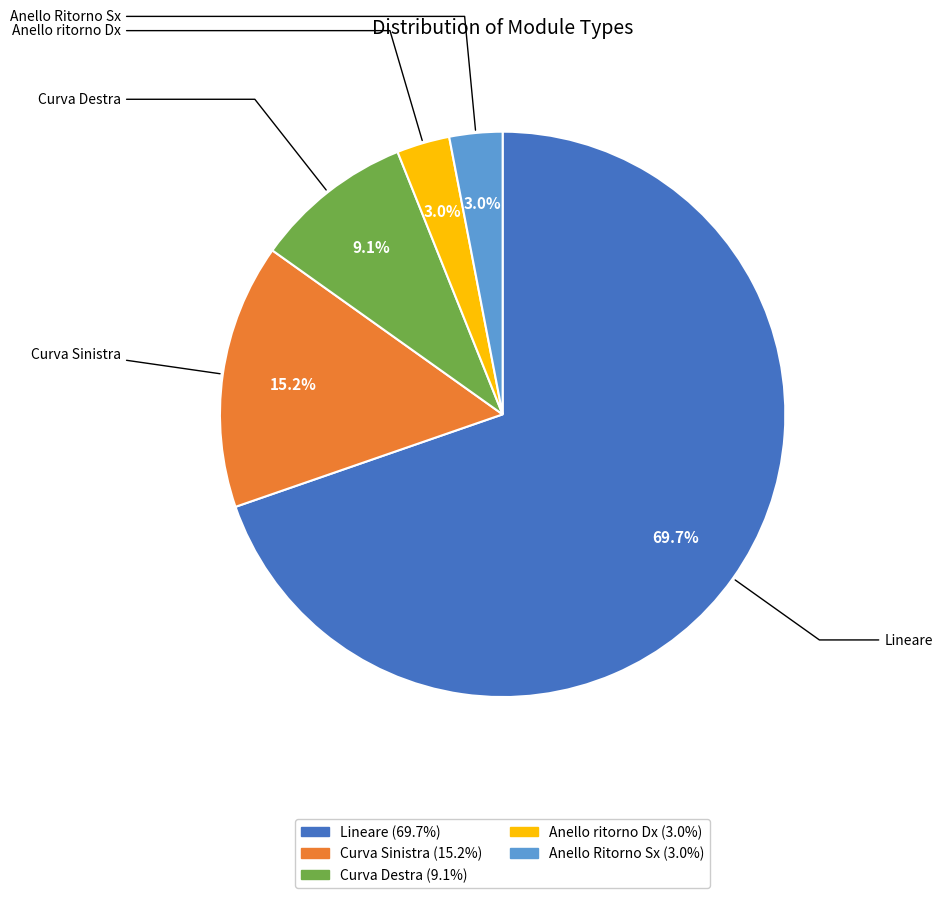

What is the total percentage of Anello ritorno Dx and Curva Sinistra?

18.2%